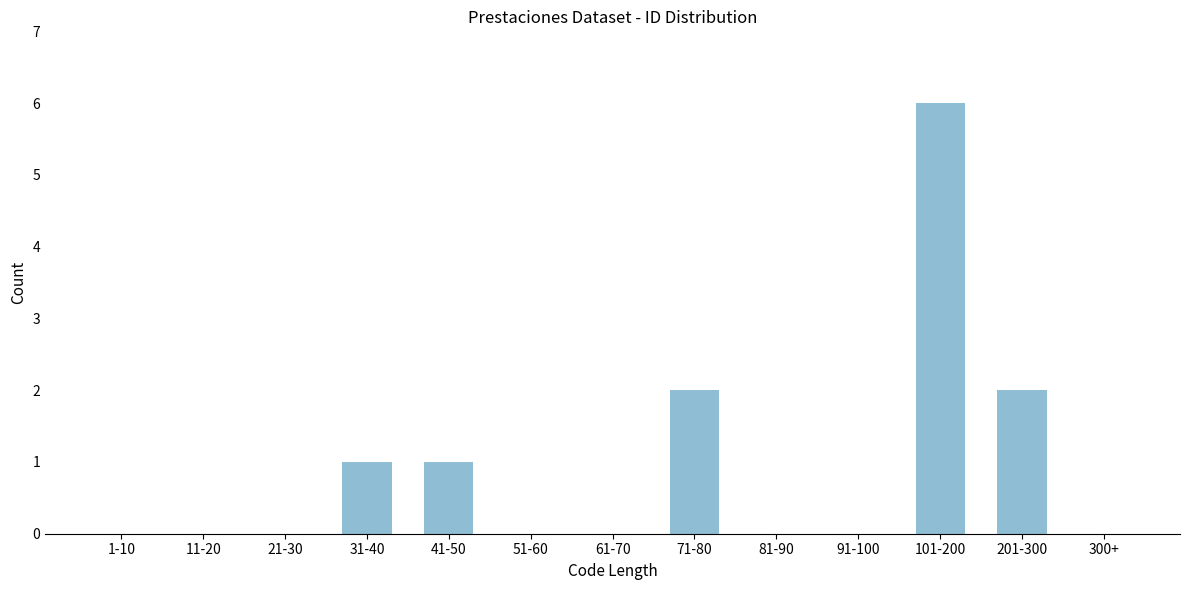

Reading left to right, extract all data points from this chart.

1-10=0	11-20=0	21-30=0	31-40=1	41-50=1	51-60=0	61-70=0	71-80=2	81-90=0	91-100=0	101-200=6	201-300=2	300+=0